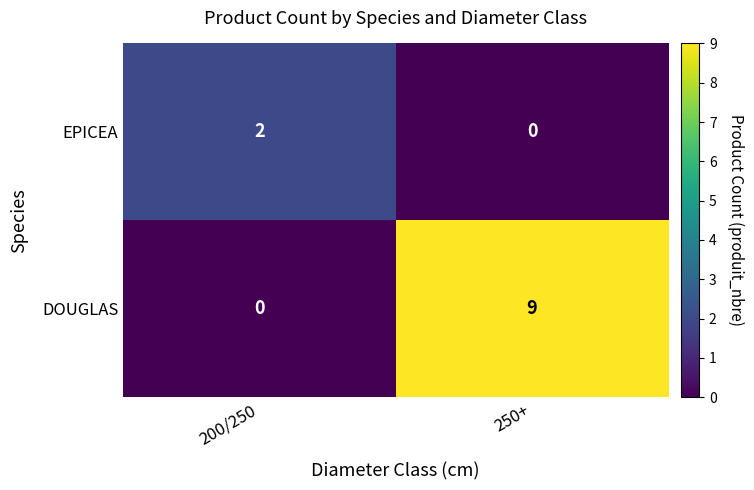

What is the difference between the highest and lowest values at 250+?

9